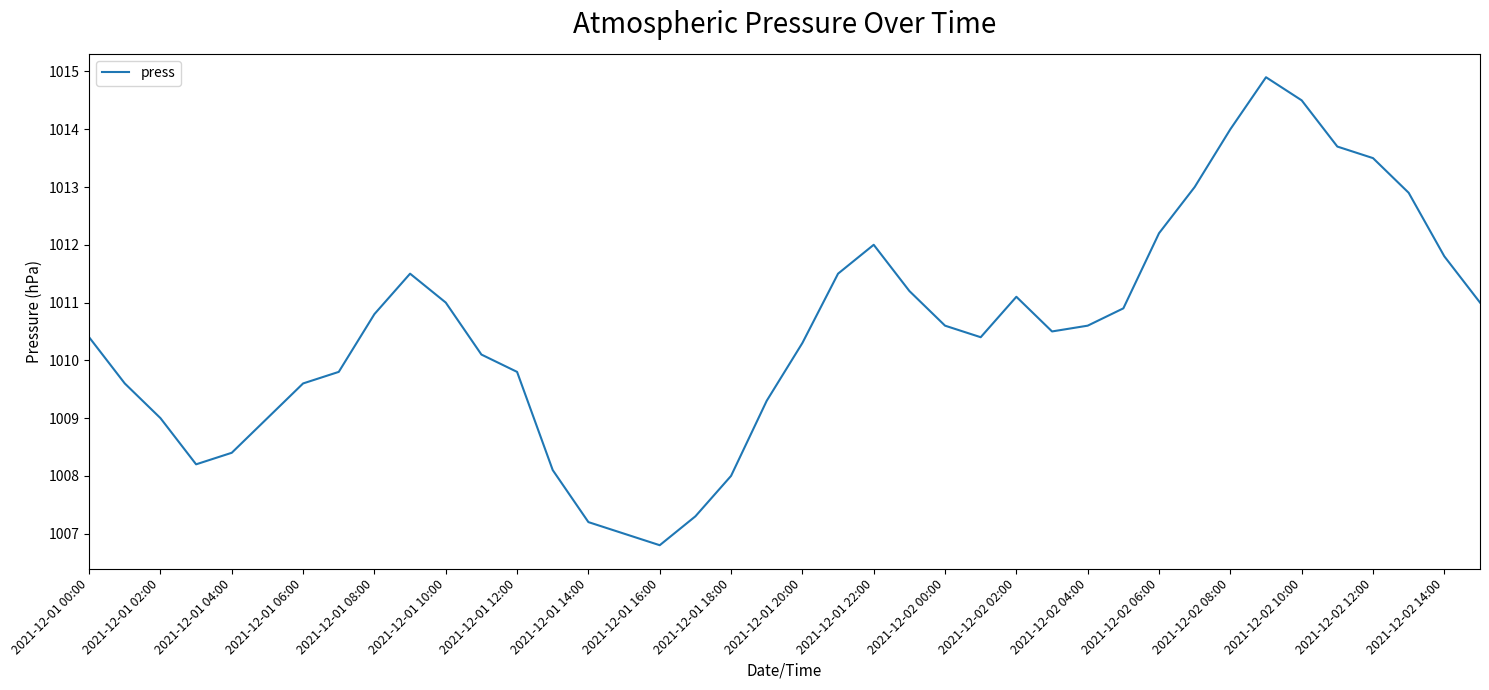

What is the maximum value shown in the chart?

1014.9